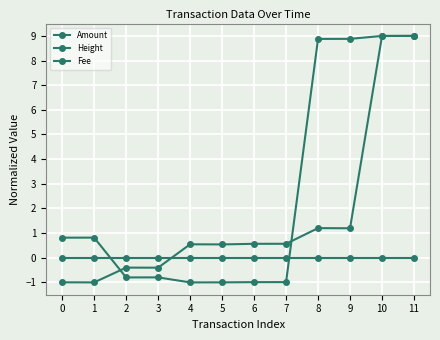

How many positive values does the Height series have?

8